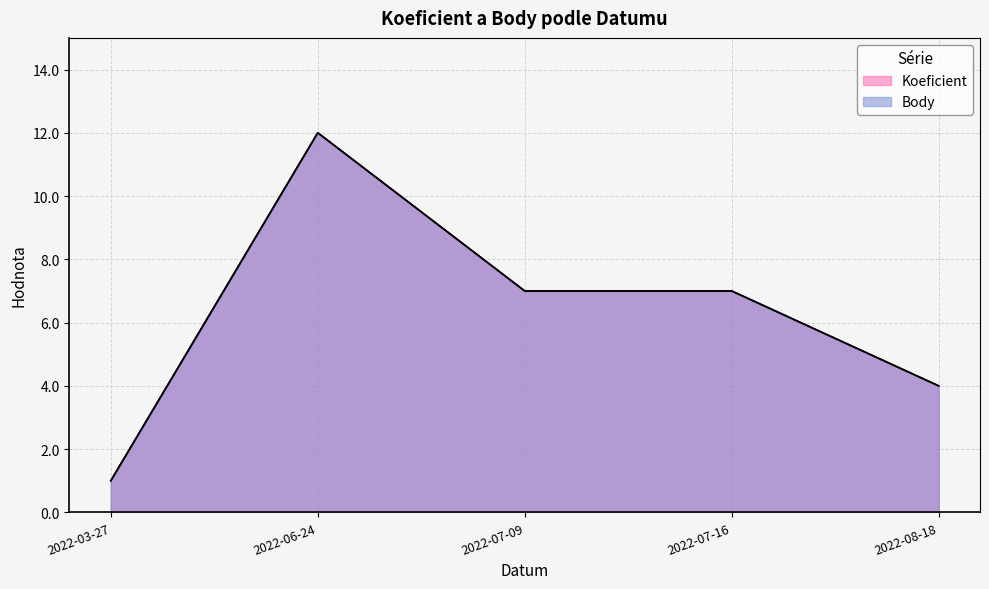

True or false: Body has more than 1 points higher than both neighbors.

False